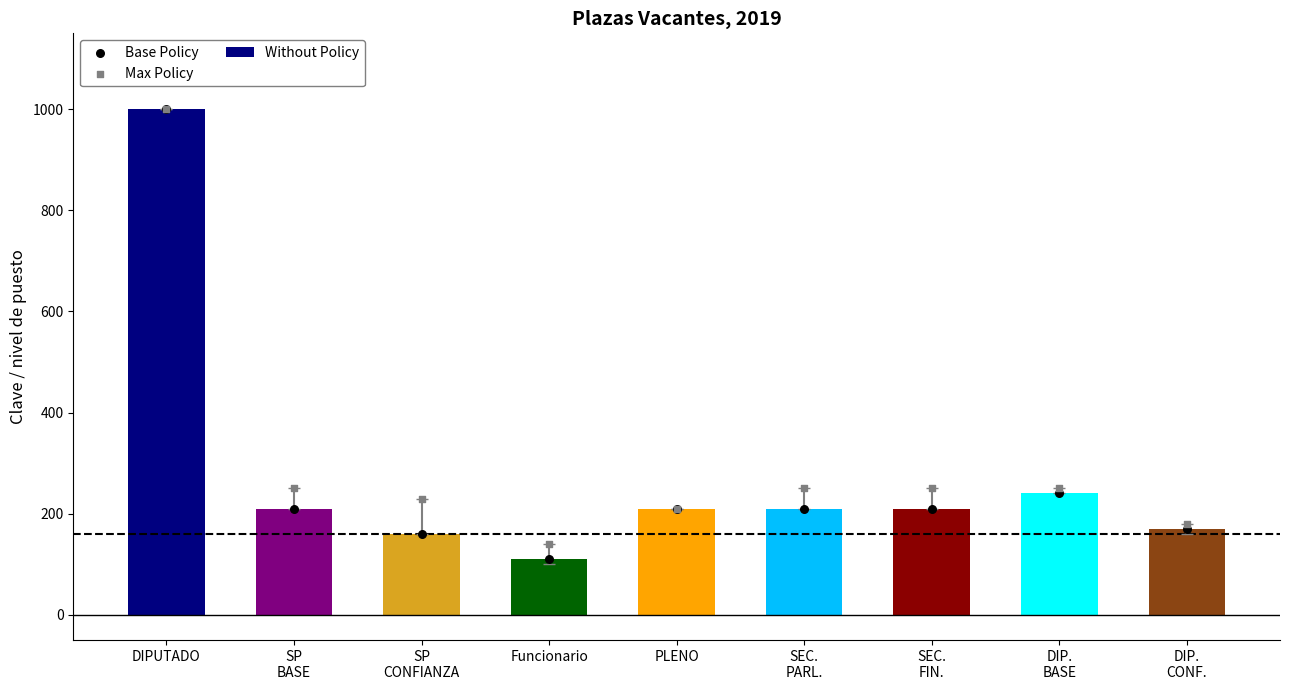

Which series has the largest Y range (max minus min)?

Without Policy